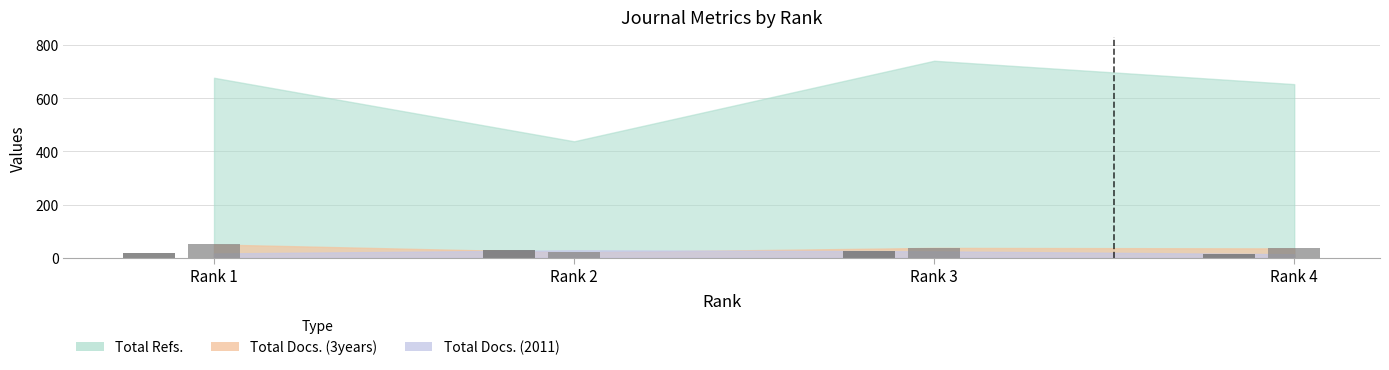

What is the sum of the Total Docs. (2011) values at Rank 1 and Rank 2?

44